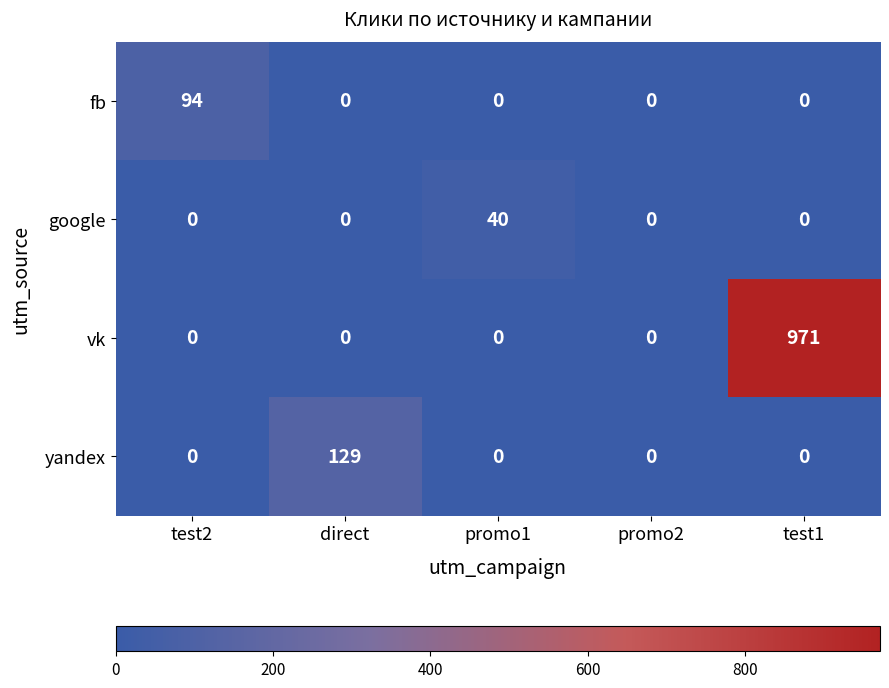

At how many categories does at least one series exceed 455?

1